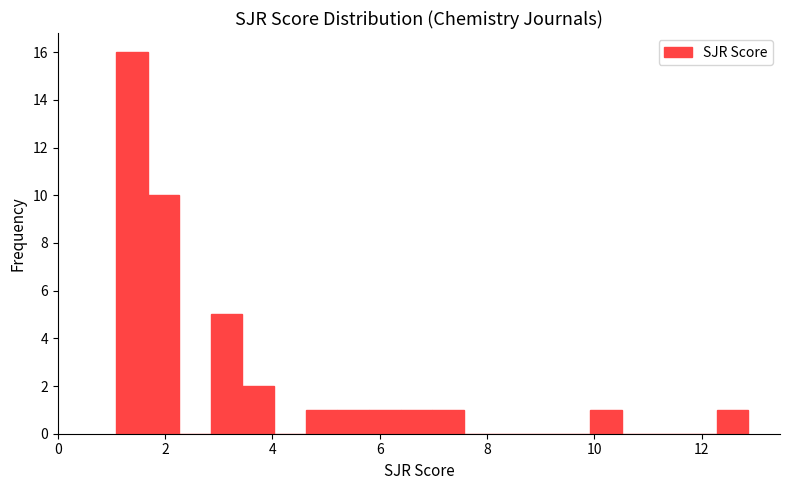

Around what value on the x-axis is the tallest bar? Give the approximate position of its centre, as read against the axis.

1.4